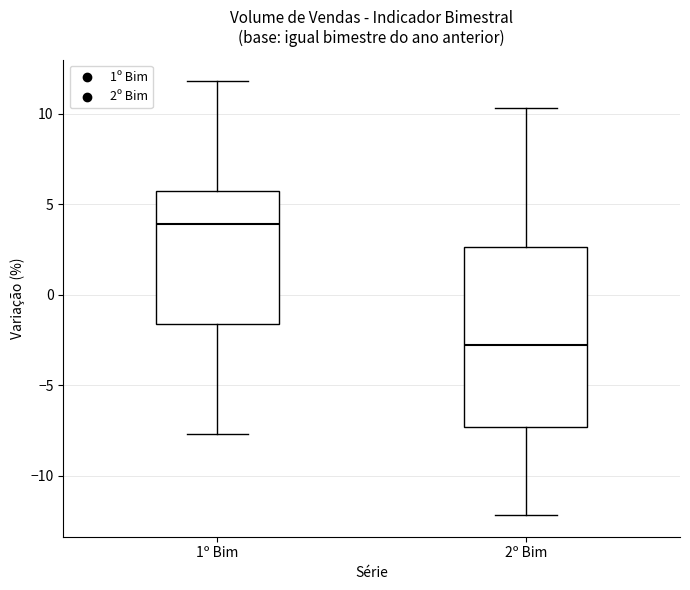

Which box is the tallest, from its lower edge to its upper edge?

2º Bim